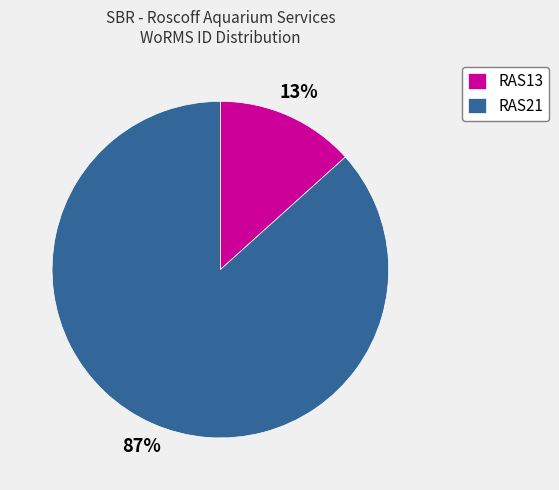

To the nearest percent, what is the average slice percentage?

50%